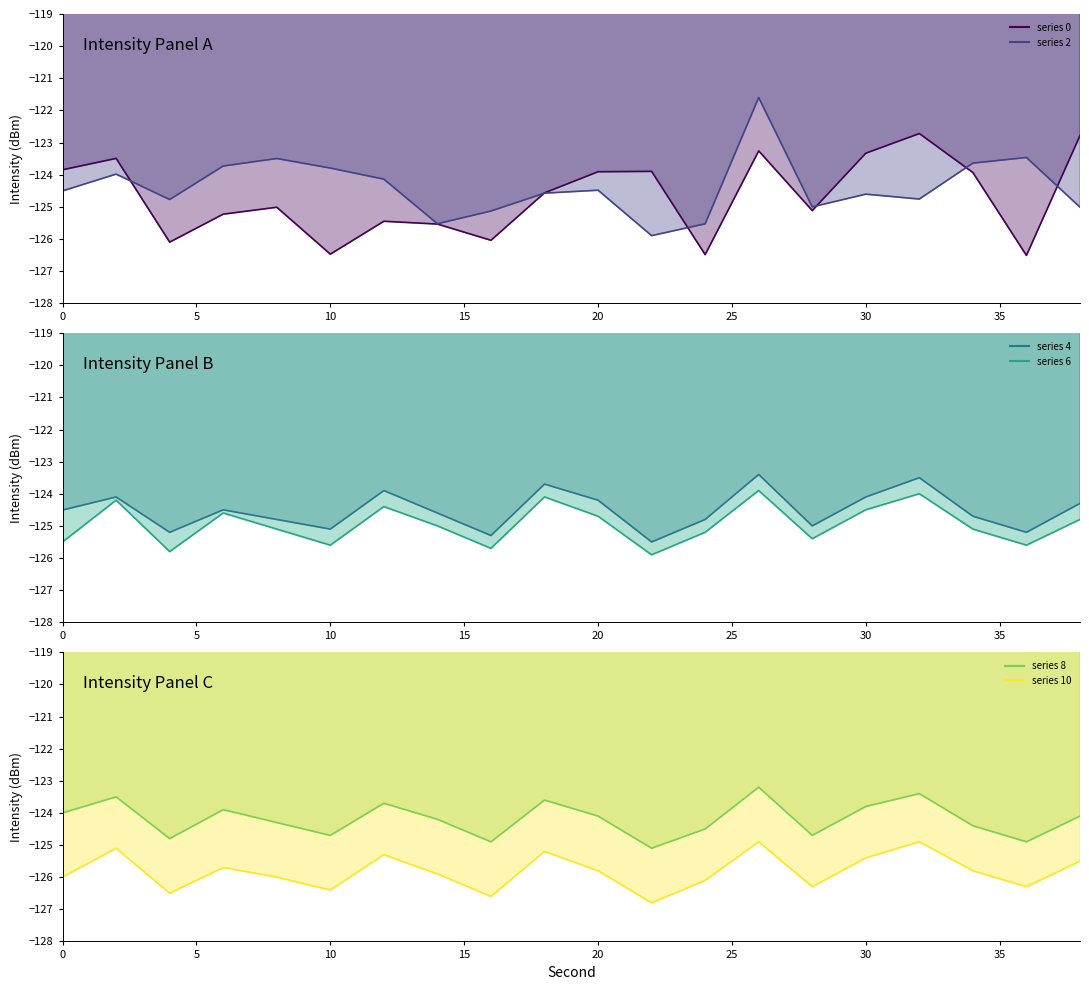

Reading right to left, extract all data points from this chart.

0: -122.8	-126.5	-123.9	-122.7	-123.3	-125.1	-123.3	-126.5	-123.9	-123.9	-124.6	-126.0	-125.5	-125.5	-126.5	-125.0	-125.2	-126.1	-123.5	-123.8
2: -125.0	-123.5	-123.6	-124.8	-124.6	-125.0	-121.6	-125.5	-125.9	-124.5	-124.6	-125.1	-125.5	-124.1	-123.8	-123.5	-123.7	-124.8	-124.0	-124.5
4: -124.3	-125.2	-124.7	-123.5	-124.1	-125.0	-123.4	-124.8	-125.5	-124.2	-123.7	-125.3	-124.6	-123.9	-125.1	-124.8	-124.5	-125.2	-124.1	-124.5
6: -124.8	-125.6	-125.1	-124.0	-124.5	-125.4	-123.9	-125.2	-125.9	-124.7	-124.1	-125.7	-125.0	-124.4	-125.6	-125.1	-124.6	-125.8	-124.2	-125.5
8: -124.1	-124.9	-124.4	-123.4	-123.8	-124.7	-123.2	-124.5	-125.1	-124.1	-123.6	-124.9	-124.2	-123.7	-124.7	-124.3	-123.9	-124.8	-123.5	-124.0
10: -125.5	-126.3	-125.8	-124.9	-125.4	-126.3	-124.9	-126.1	-126.8	-125.8	-125.2	-126.6	-125.9	-125.3	-126.4	-126.0	-125.7	-126.5	-125.1	-126.0